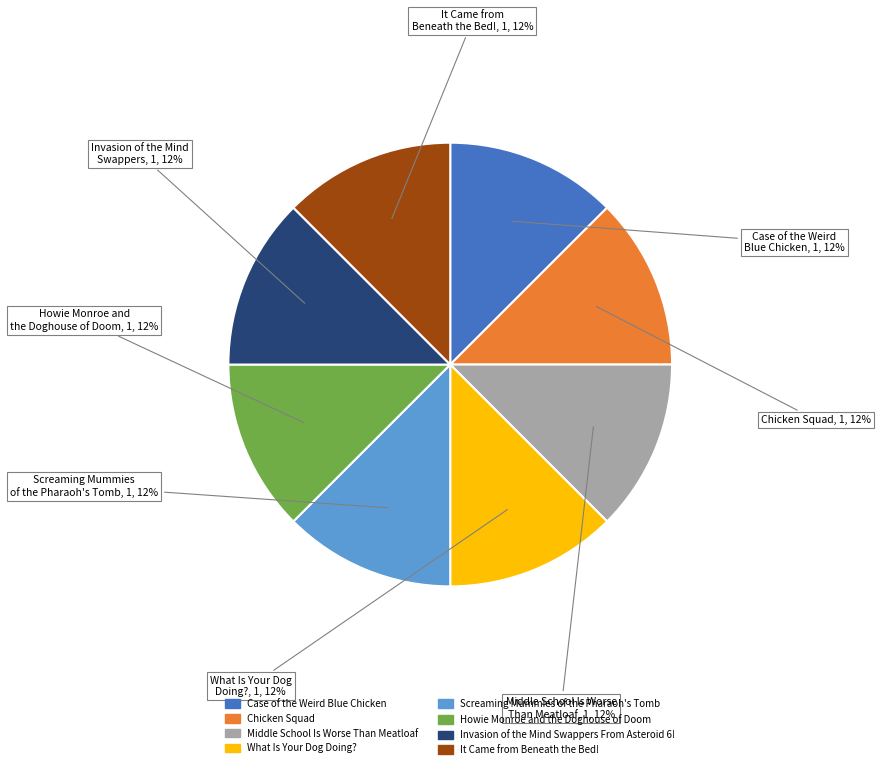

Approximately how many times larger is the value at It Came from Beneath the Bed! compared to Screaming Mummies of the Pharaoh's Tomb?

1.0